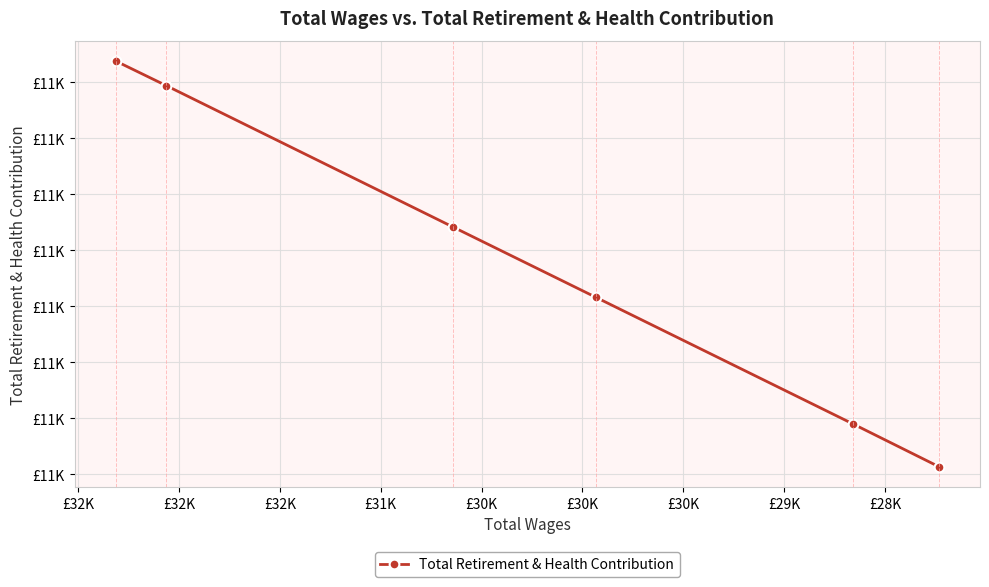

Count the number of categories in the chart.

6